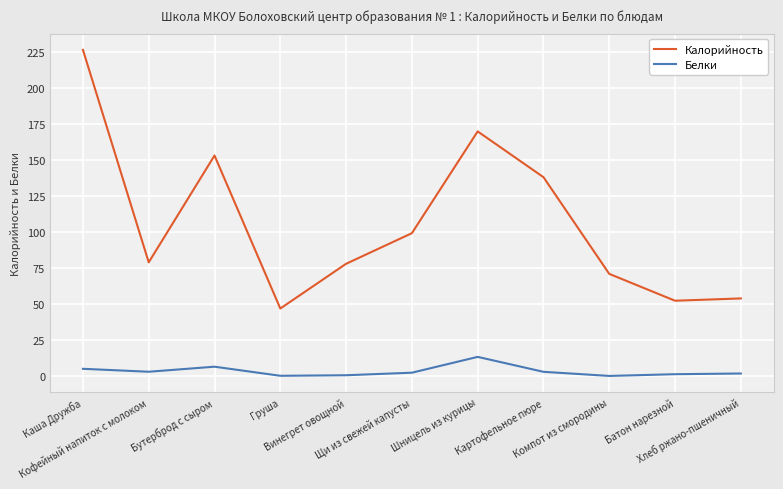

What is the difference between the Калорийность values at Хлеб ржано-пшеничный and Щи из свежей капусты?

45.2